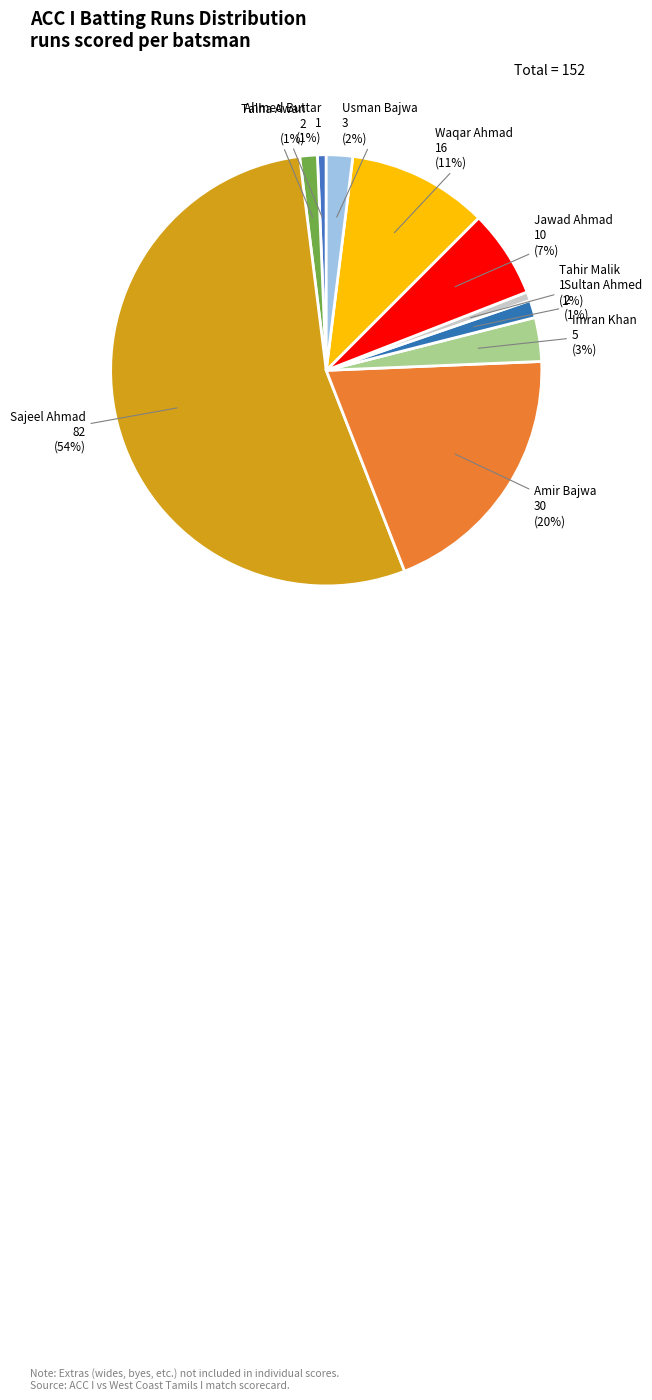

How many slices are in this pie chart?

10